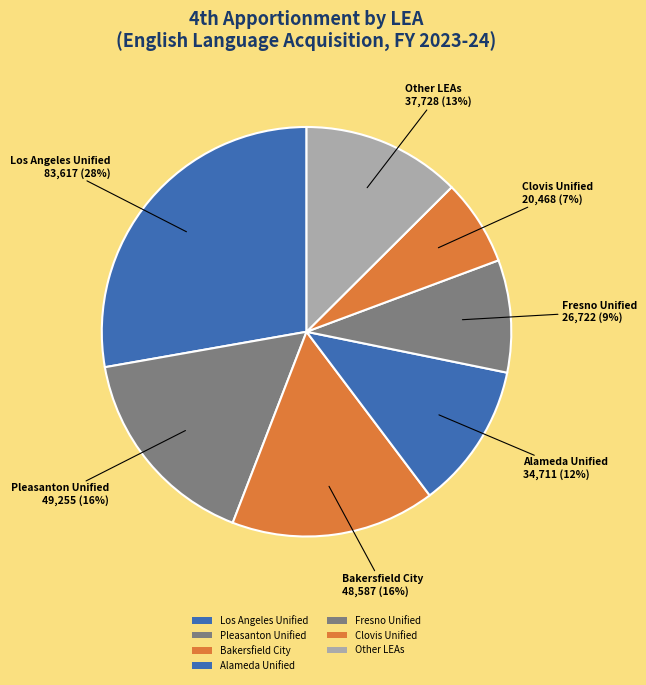

How many segments does this pie chart have?

7